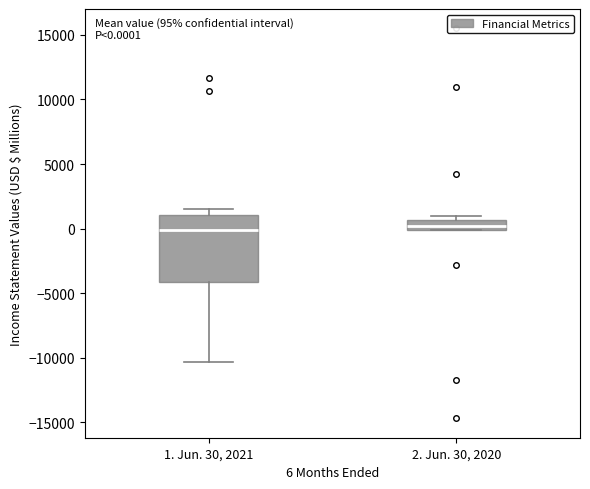

Comparing the boxes themselves (not the whiskers), which one is the tallest?

1. Jun. 30, 2021